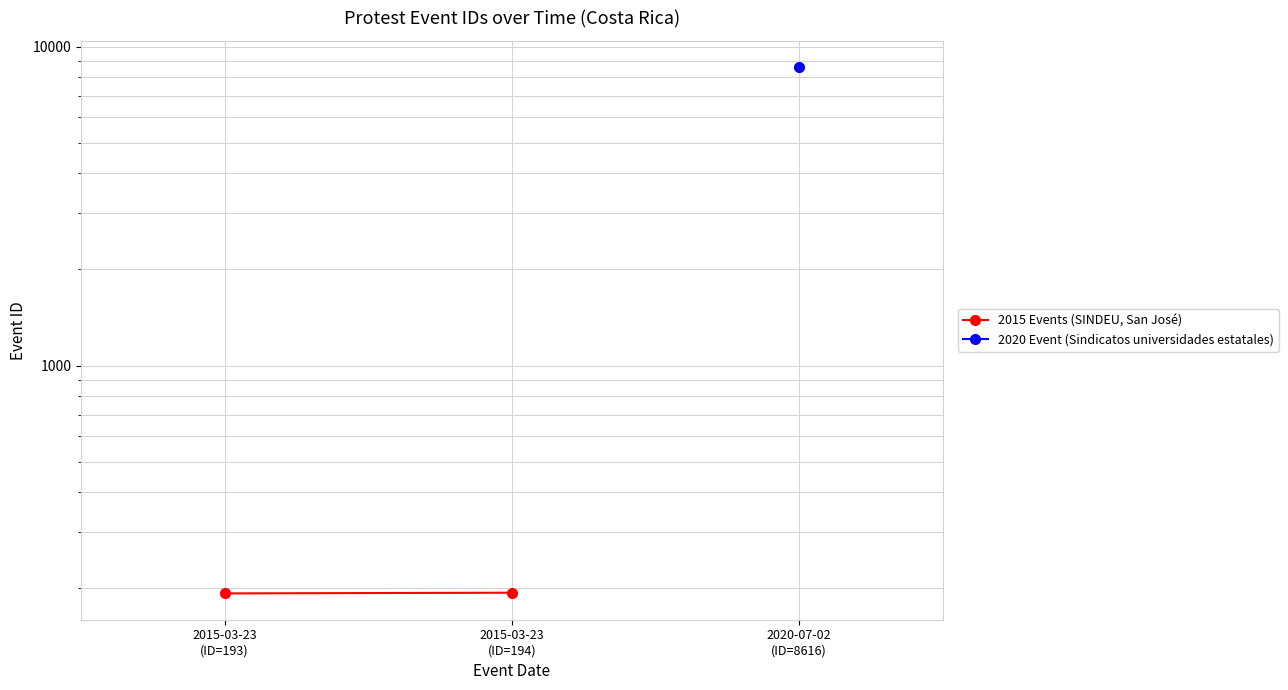

What is the difference between the values at 2015-03-23
(ID=193) and 2015-03-23
(ID=194)?

1